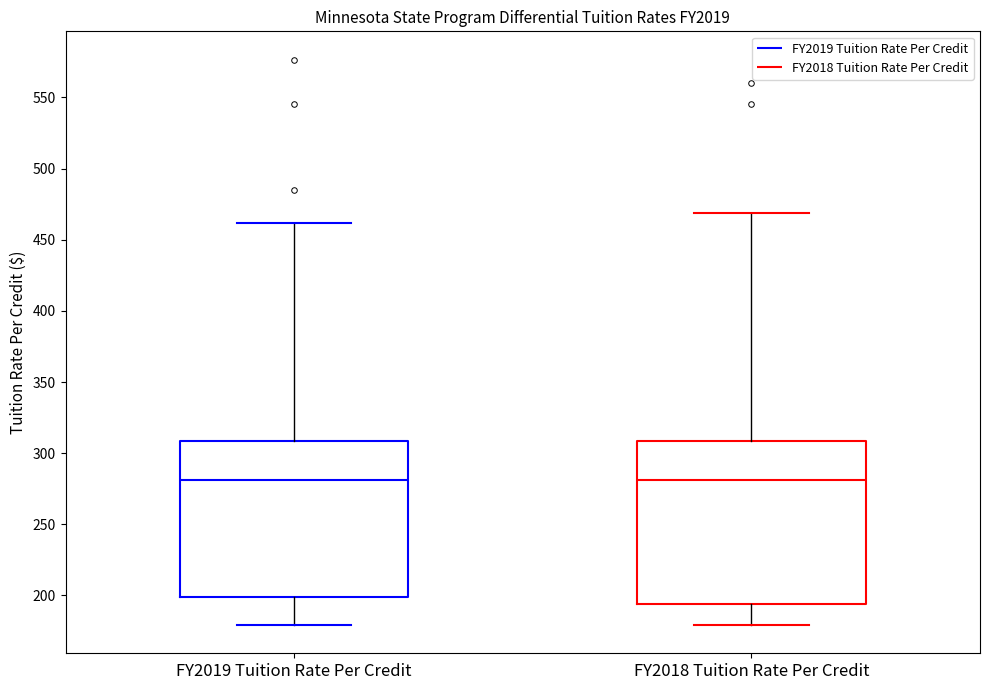

Where does the lower whisker of the box for FY2019 Tuition Rate Per Credit end on the y-axis? The values are not printed on the chart, so give them approximately, as read against the axis.

180